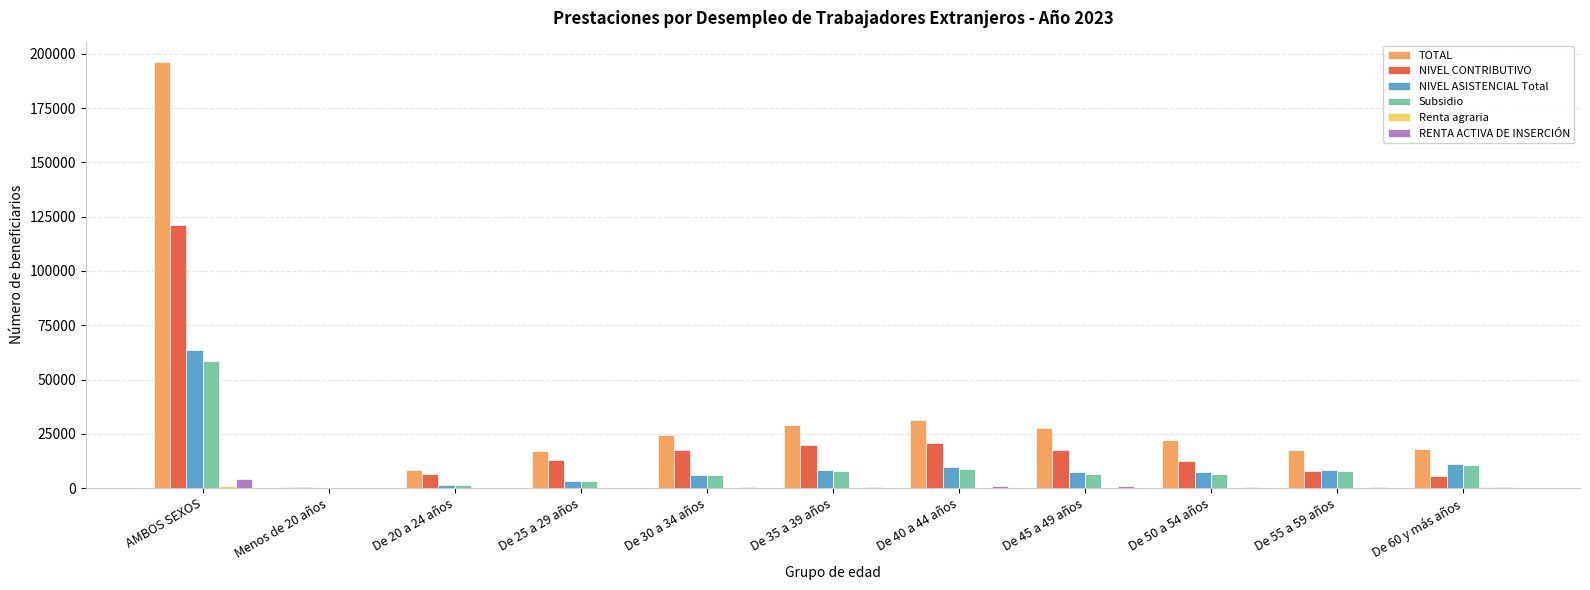

Which series changed the most between De 35 a 39 años and De 55 a 59 años?

NIVEL CONTRIBUTIVO